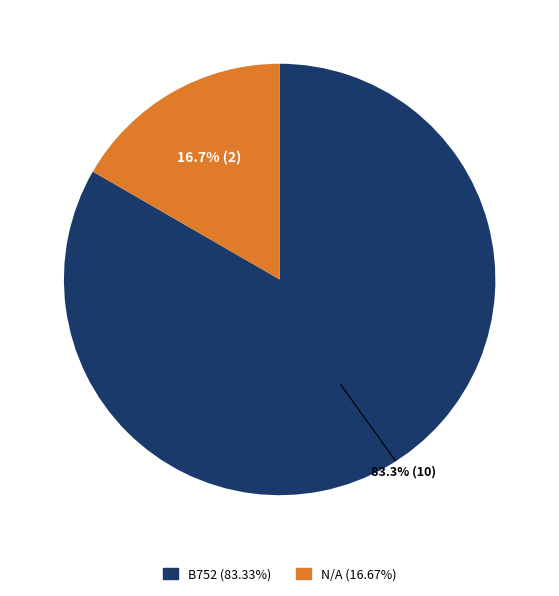

Between B752 and N/A, which is larger?

B752